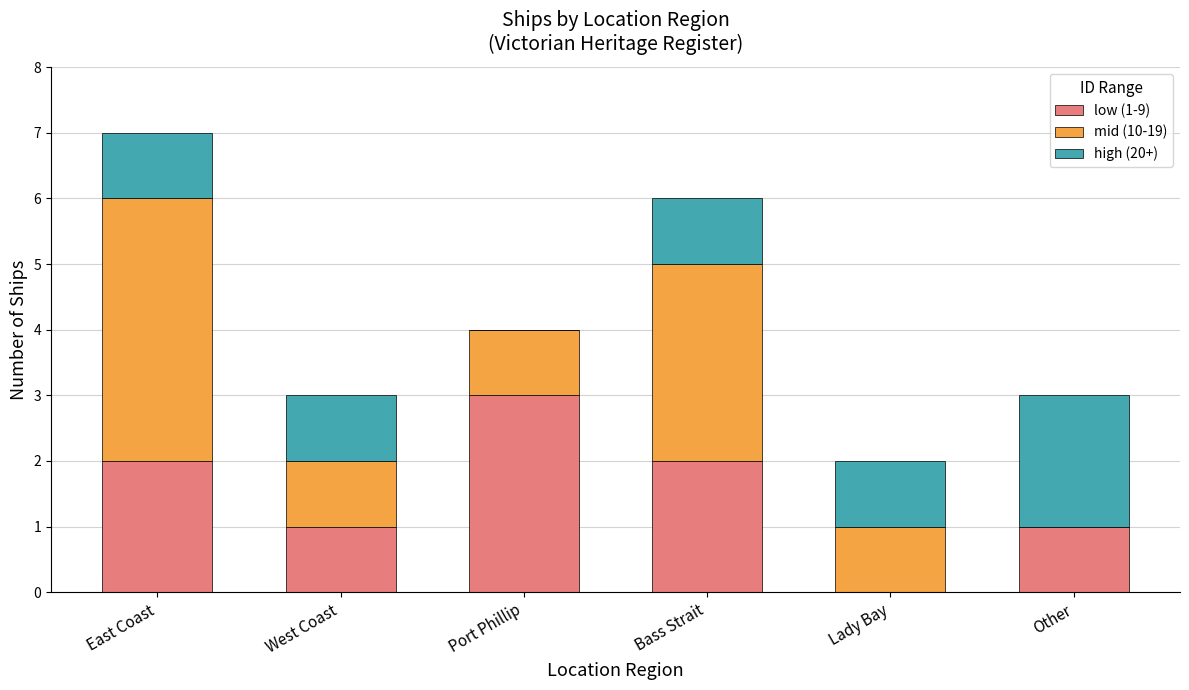

What is the total value across all series at Lady Bay?

2